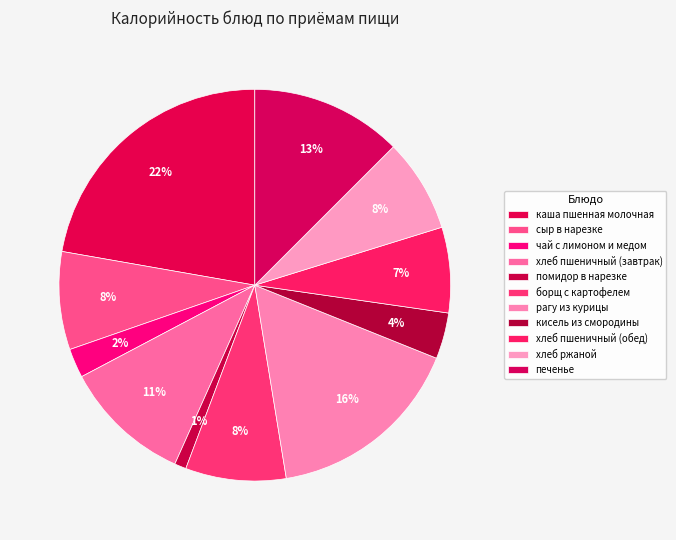

Rank the categories by value from lowest to highest.

помидор в нарезке, чай с лимоном и медом, кисель из смородины, хлеб пшеничный (обед), хлеб ржаной, сыр в нарезке, борщ с картофелем, хлеб пшеничный (завтрак), печенье, рагу из курицы, каша пшенная молочная